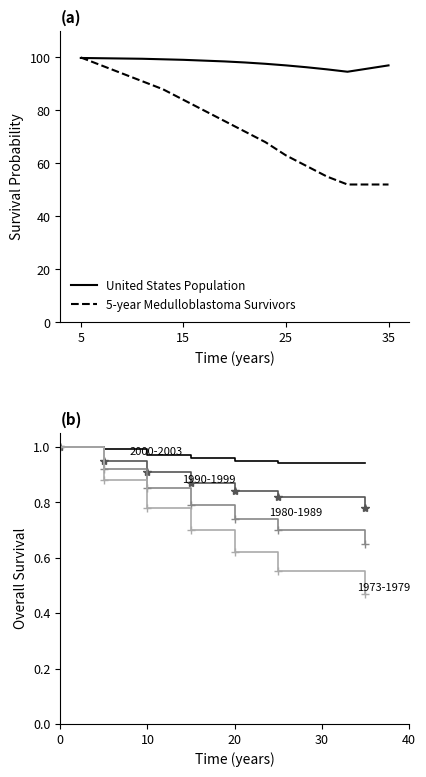

What is the average value of the 5-year Medulloblastoma Survivors series?

75.4